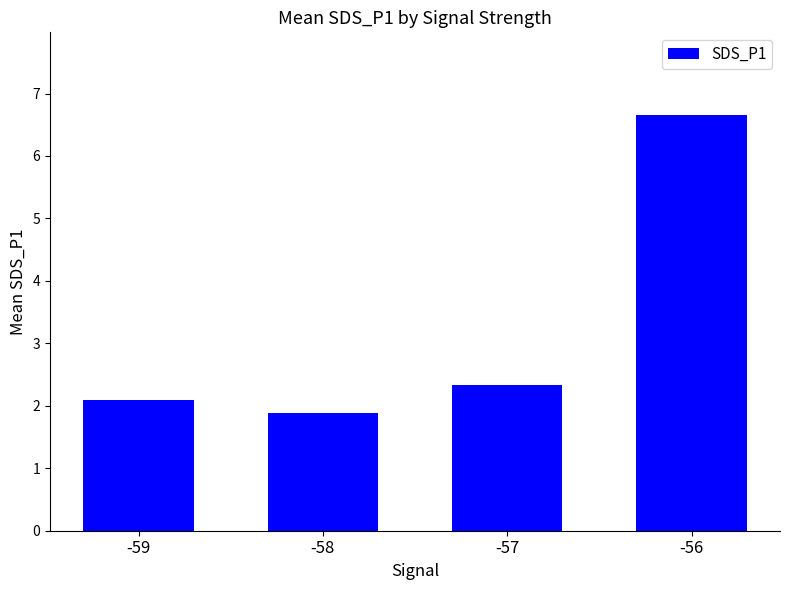

Reading right to left, extract all data points from this chart.

-56=6.7	-57=2.3	-58=1.9	-59=2.1